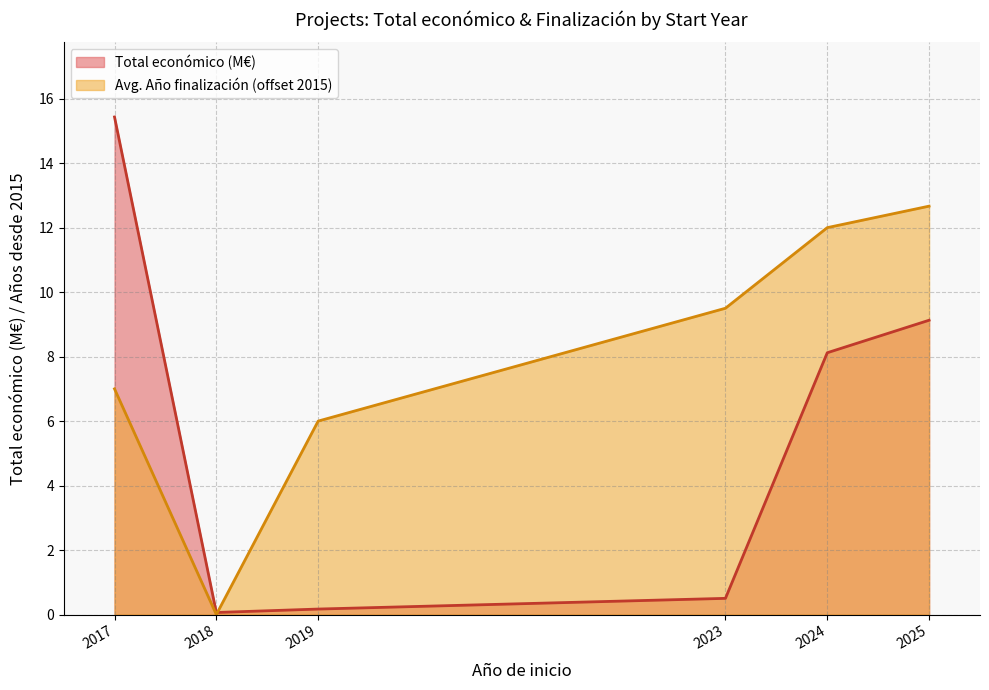

Which series has the largest range (max minus min)?

Total económico (M€) line